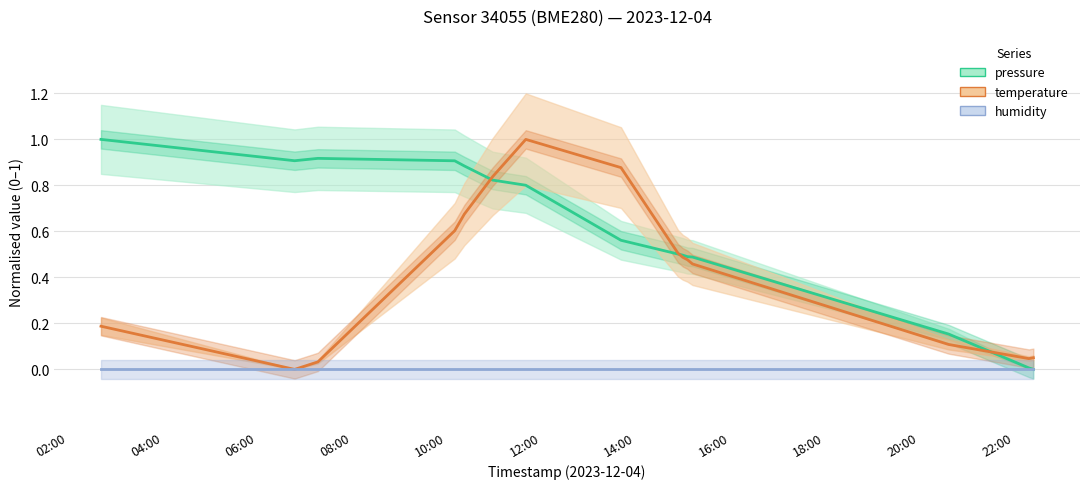

How many lines are shown in the chart?

3